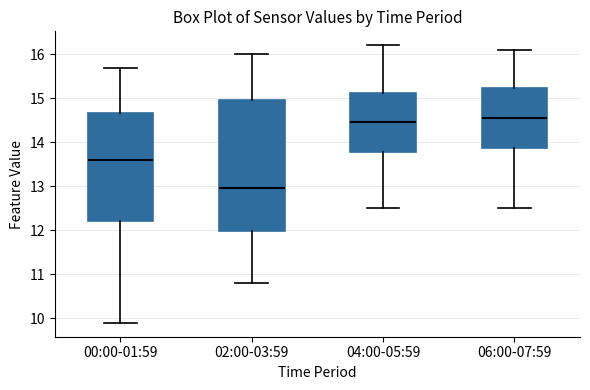

Where is the upper edge of the box for 06:00-07:59 on the y-axis? The values are not printed on the chart, so give them approximately, as read against the axis.

15.2